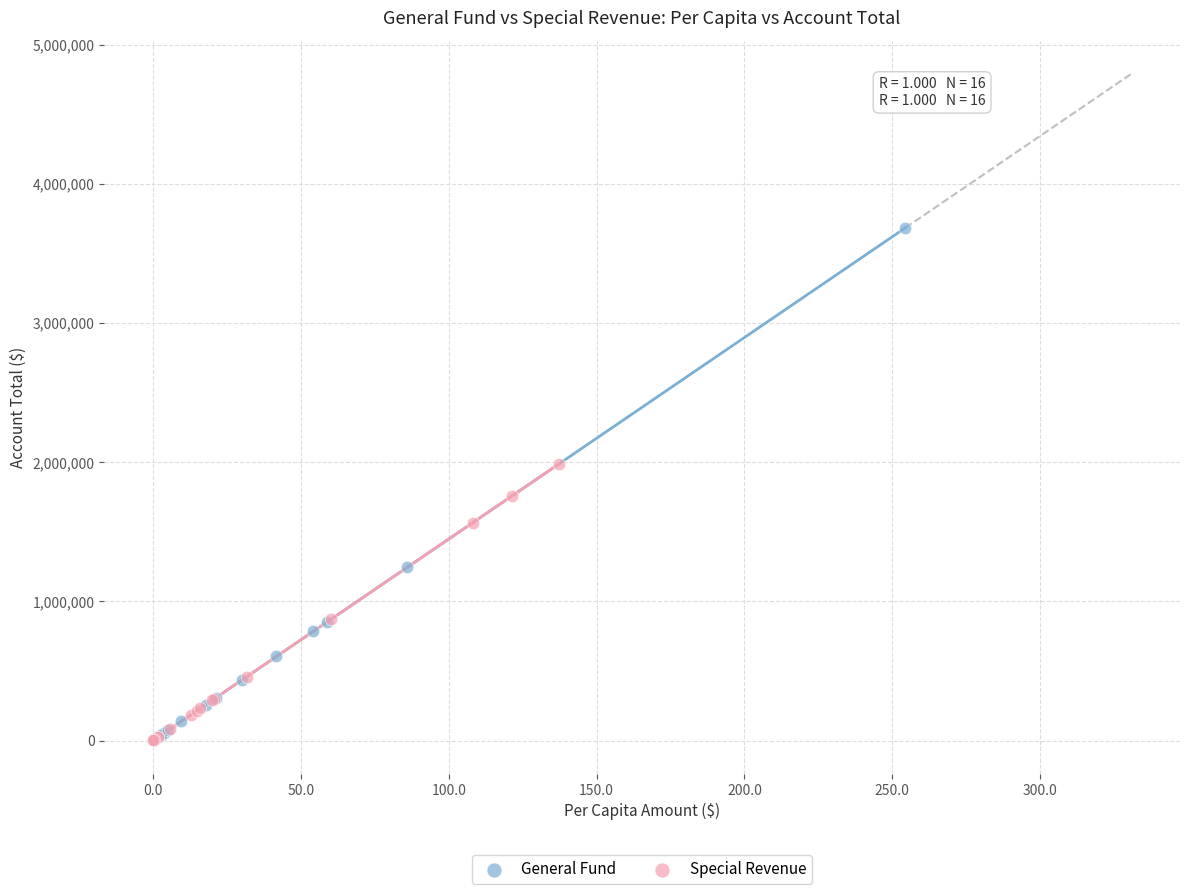

Which series has the largest Y range (max minus min)?

General Fund